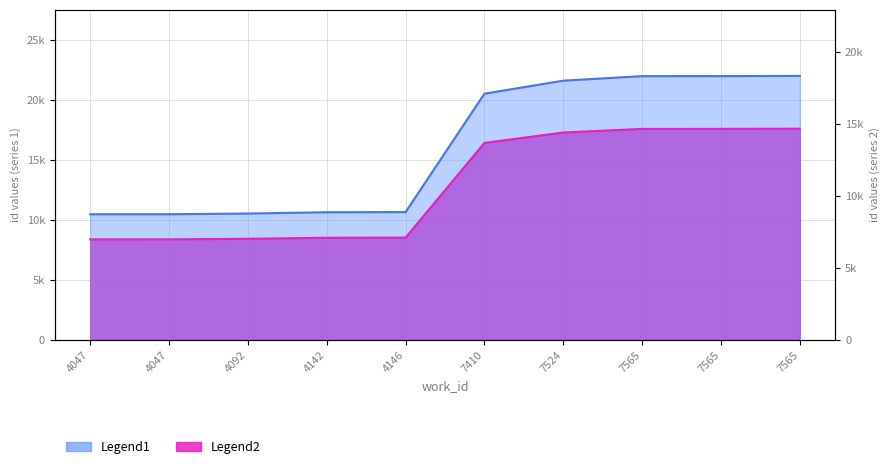

At which label does Legend2 reach its minimum?

4047